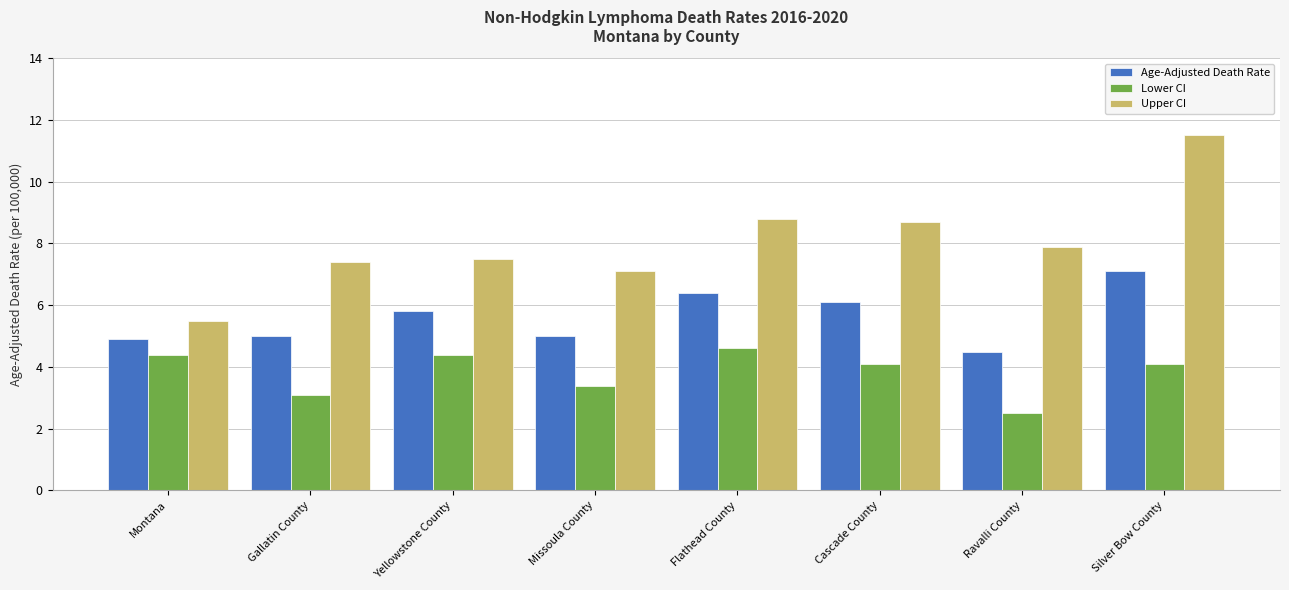

What is the label of the 8th bar from the right?

Montana